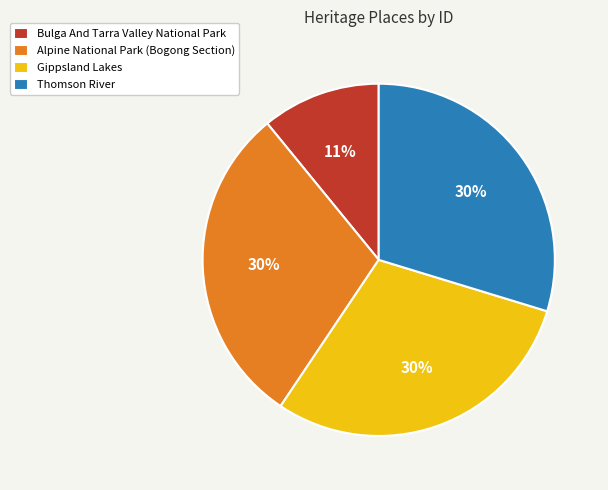

Is Bulga And Tarra Valley National Park the majority of the pie?

No